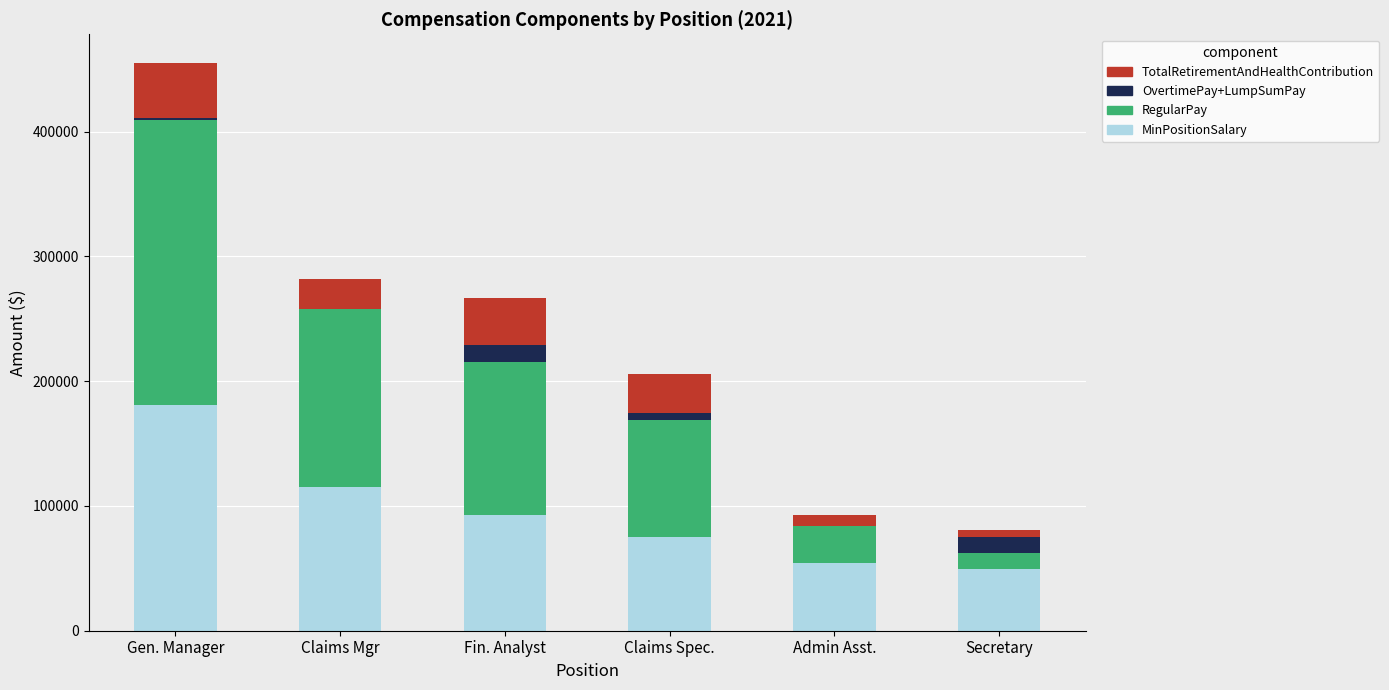

What value does the MinPositionSalary series have at Gen. Manager, to the nearest 10?

180760